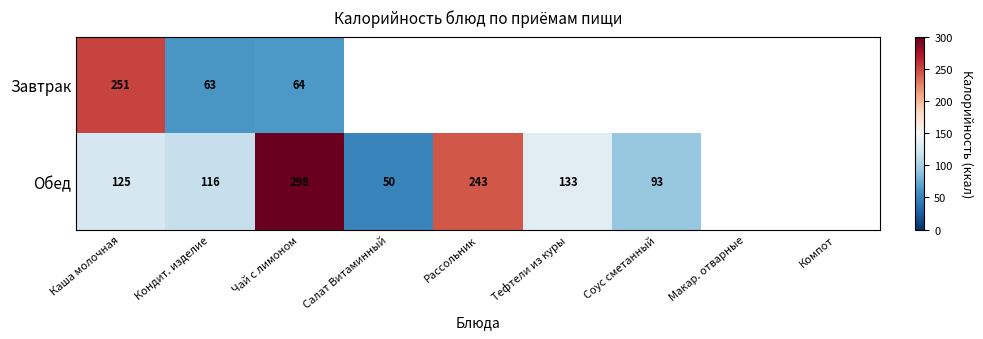

Rank the series at Чай с лимоном from lowest to highest value.

Завтрак, Обед